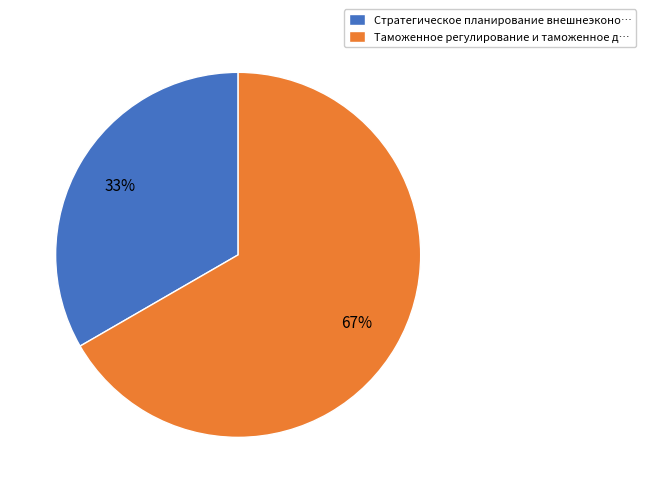

Between Таможенное регулирование и таможенное д… and Стратегическое планирование внешнеэконо…, which is larger?

Таможенное регулирование и таможенное д…